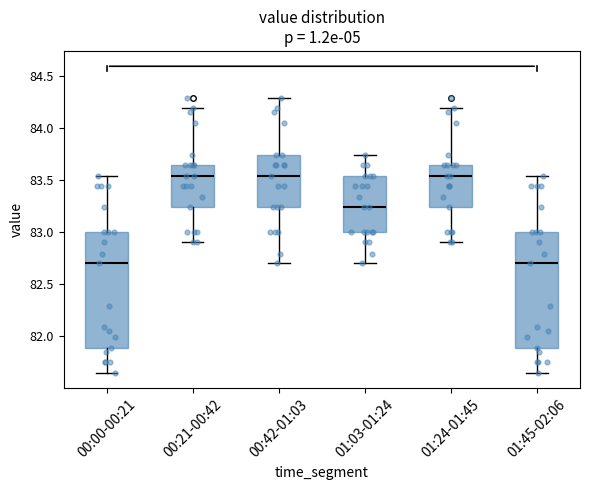

Where does the lower whisker of the box for 00:42-01:03 end on the y-axis? The values are not printed on the chart, so give them approximately, as read against the axis.

82.70